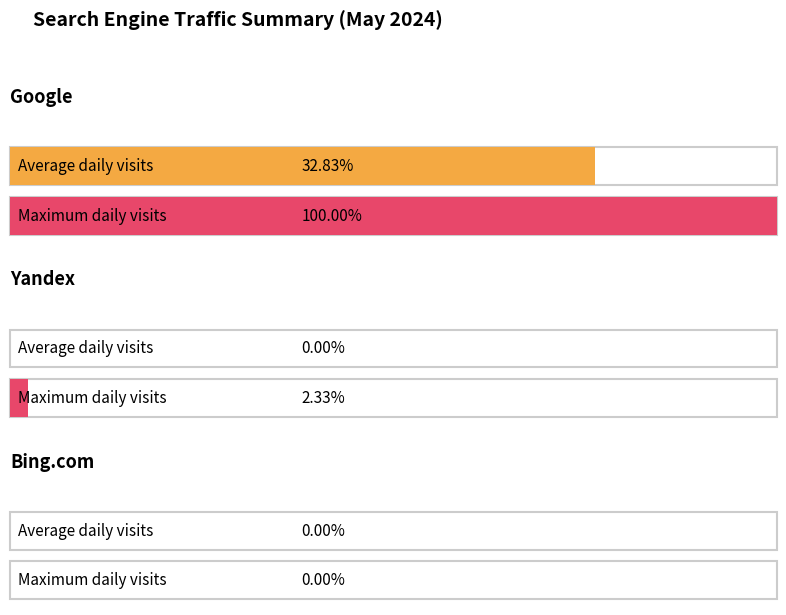

What are all the series names shown in the legend?

Google, Yandex, Bing.com